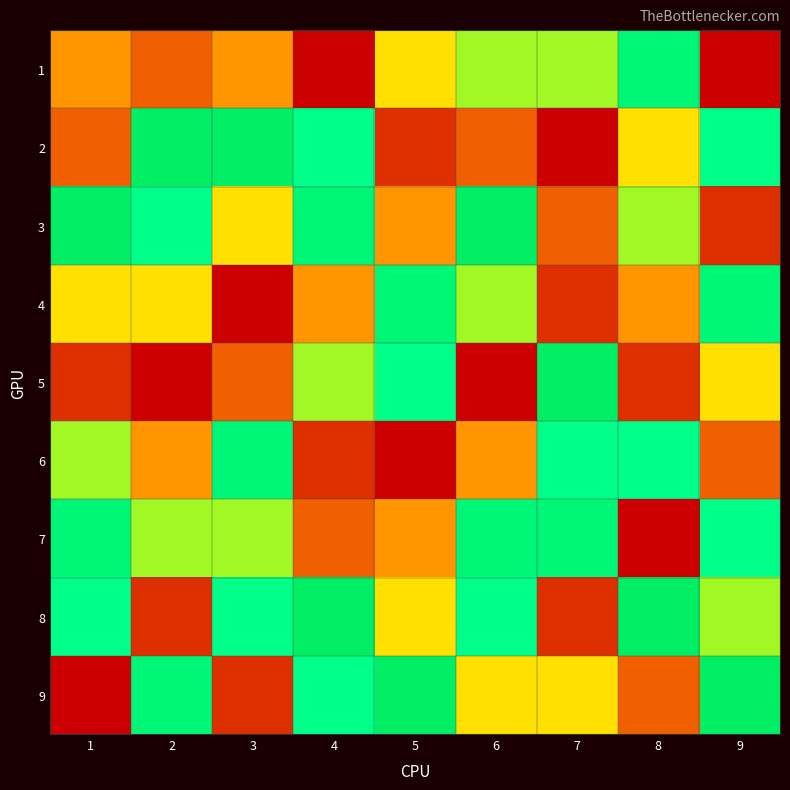

Which series has the largest range (max minus min)?

2